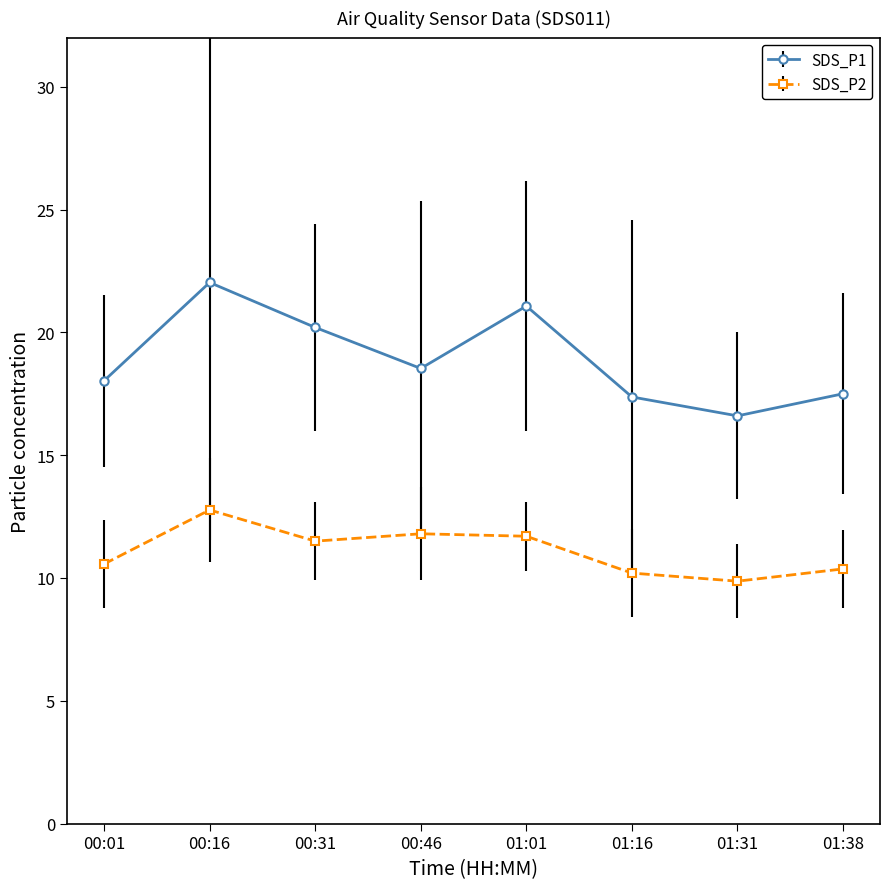

Is it true that SDS_P1 equals 24.7 at 01:38?

False